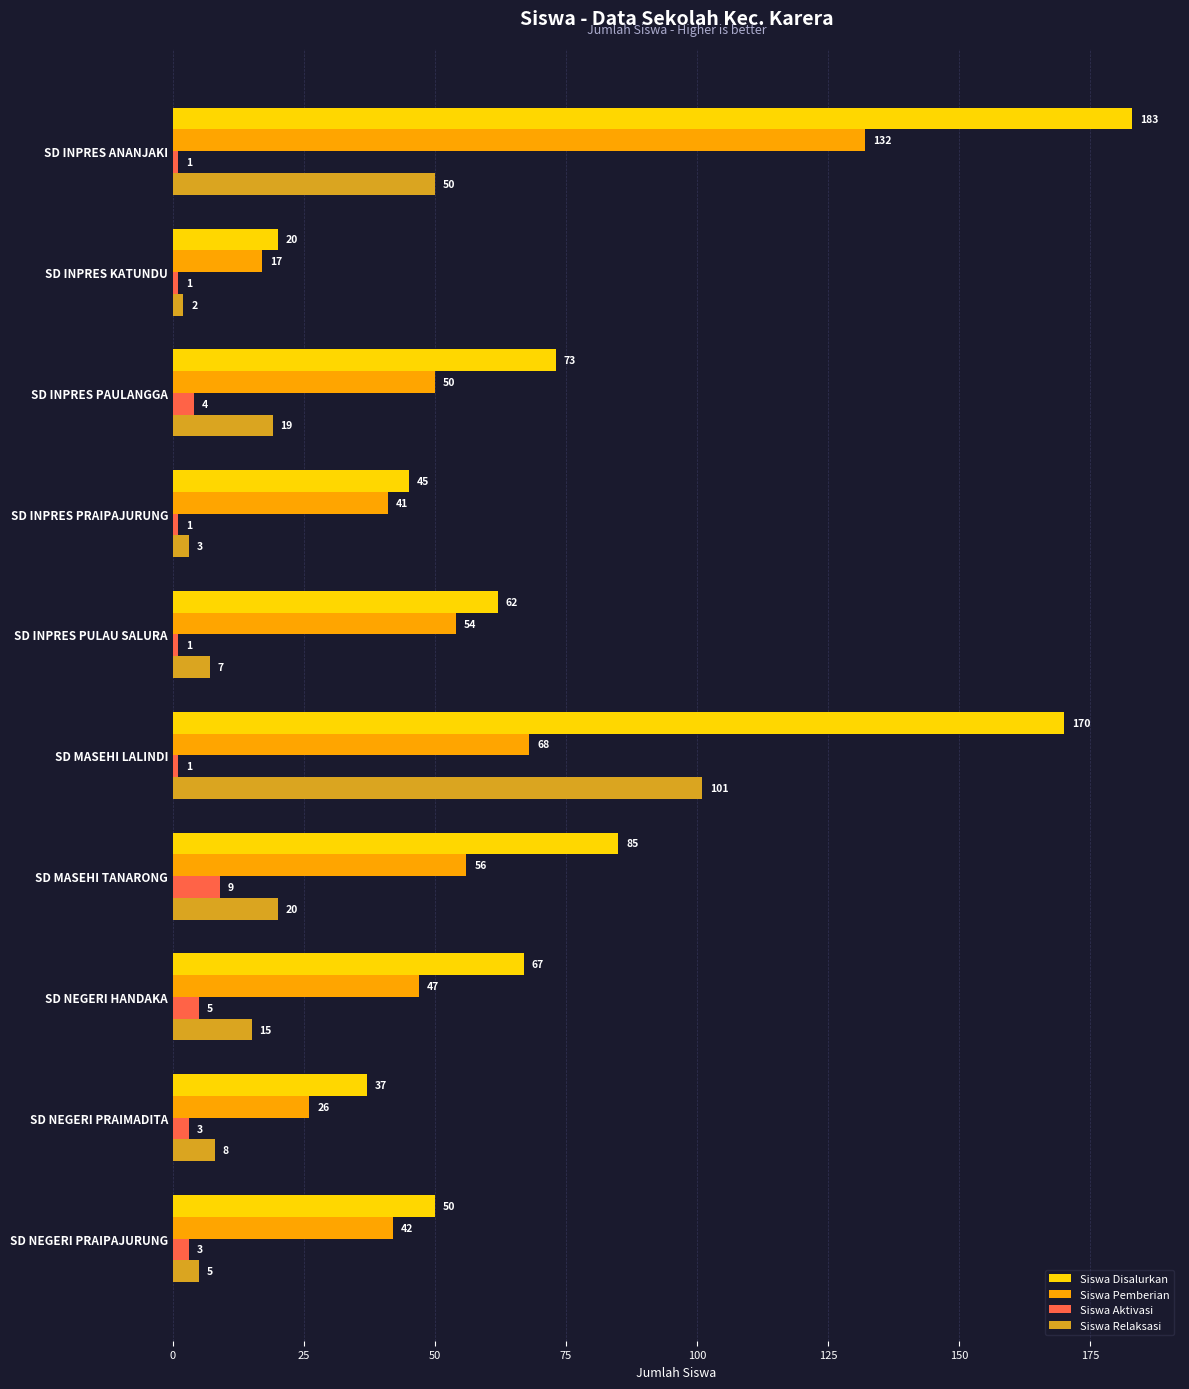

What is the sum of all Siswa Relaksasi values?

230